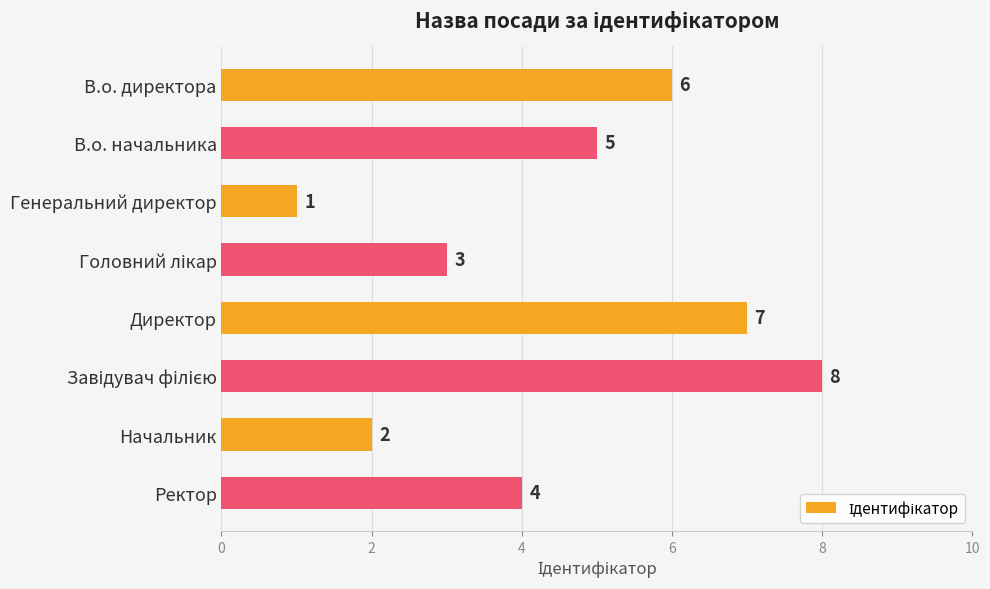

What is the smallest value displayed?

1